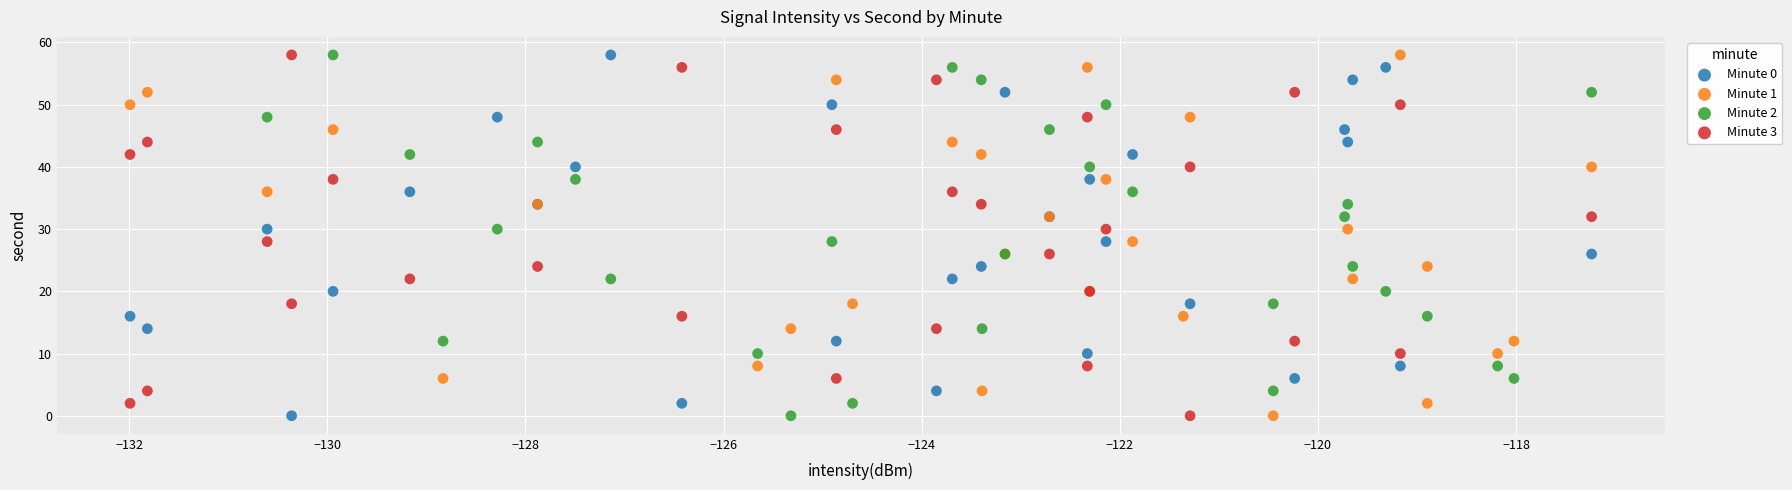

What are all the series names shown in the legend?

Minute 0, Minute 1, Minute 2, Minute 3